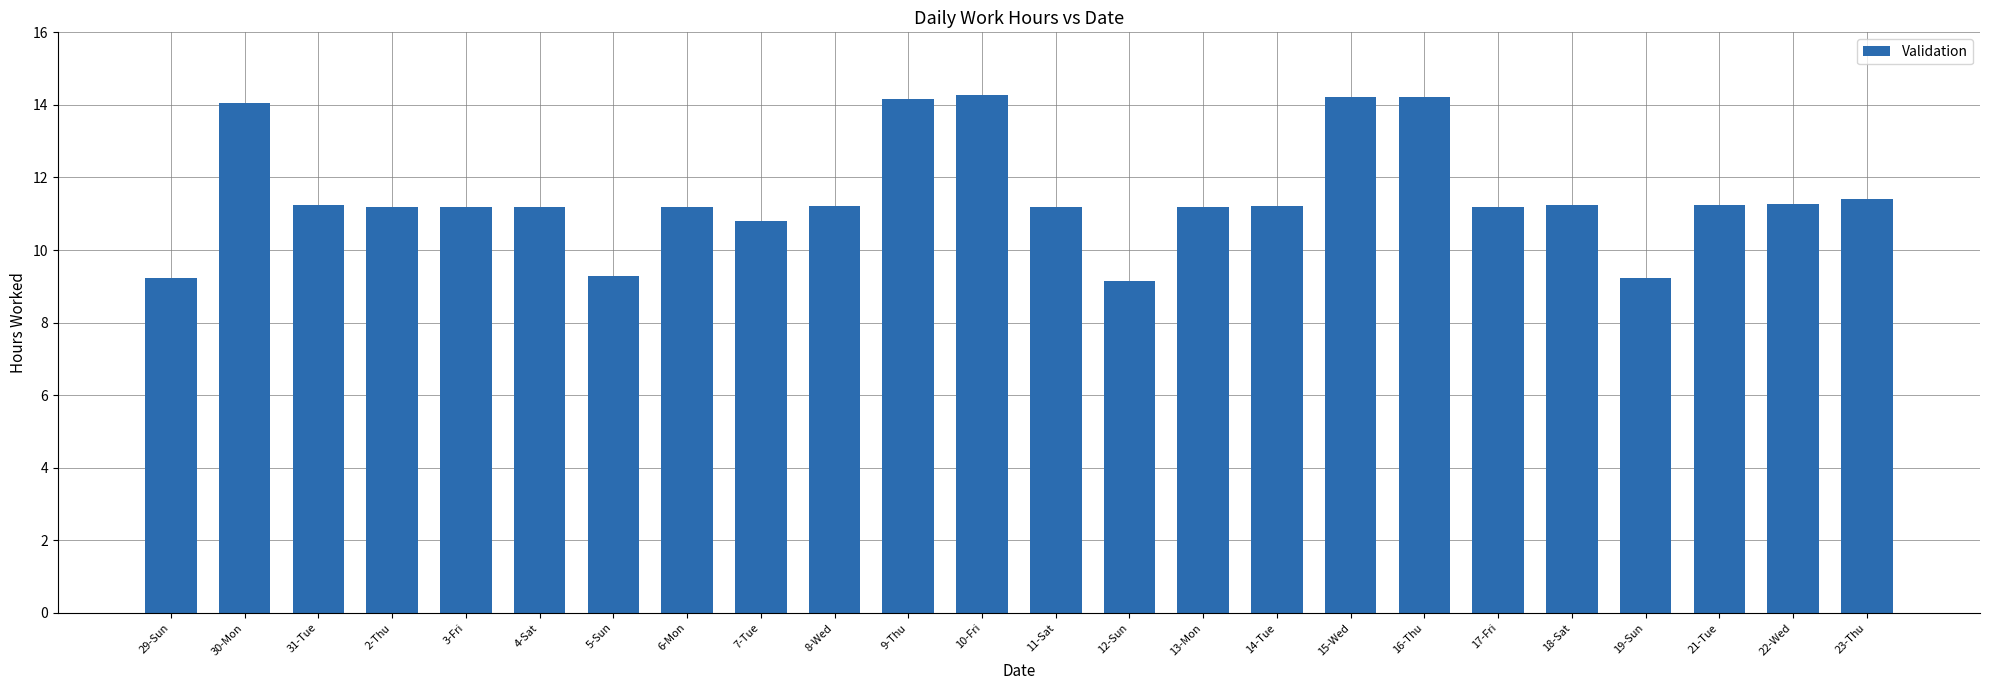

How many values exceed 11?

19